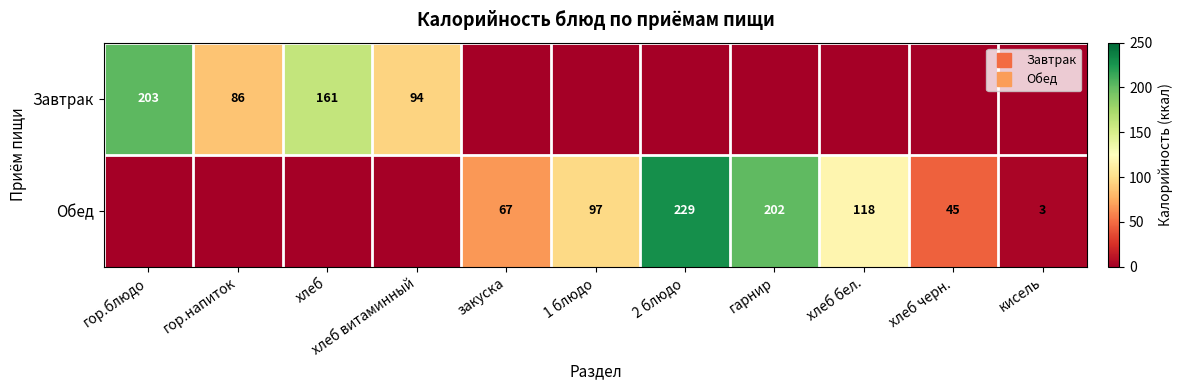

Rank the series at 2 блюдо from highest to lowest value.

Обед, Завтрак